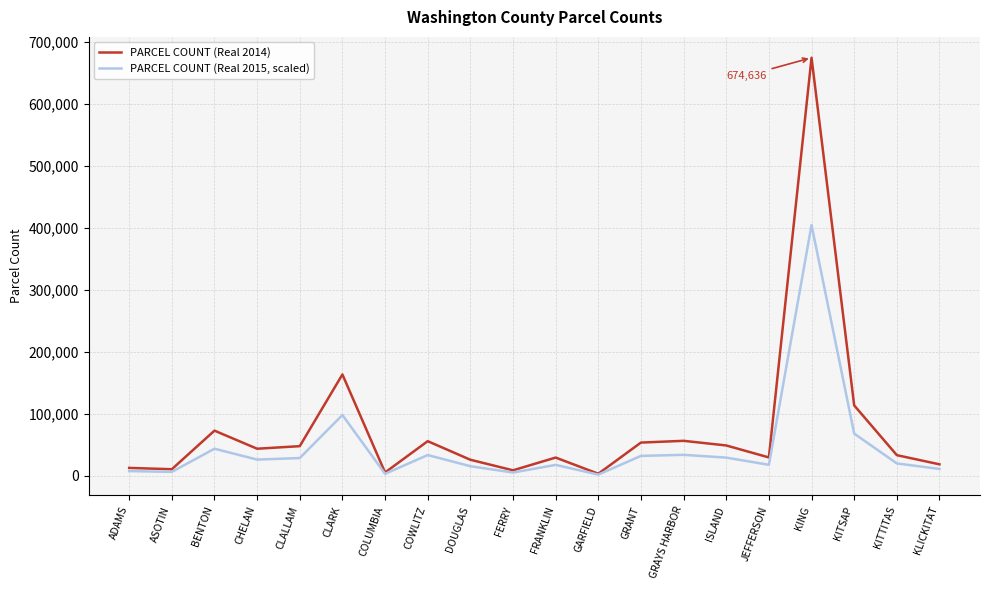

The value of PARCEL COUNT (Real 2014) at CHELAN is 43789. True or false?

True